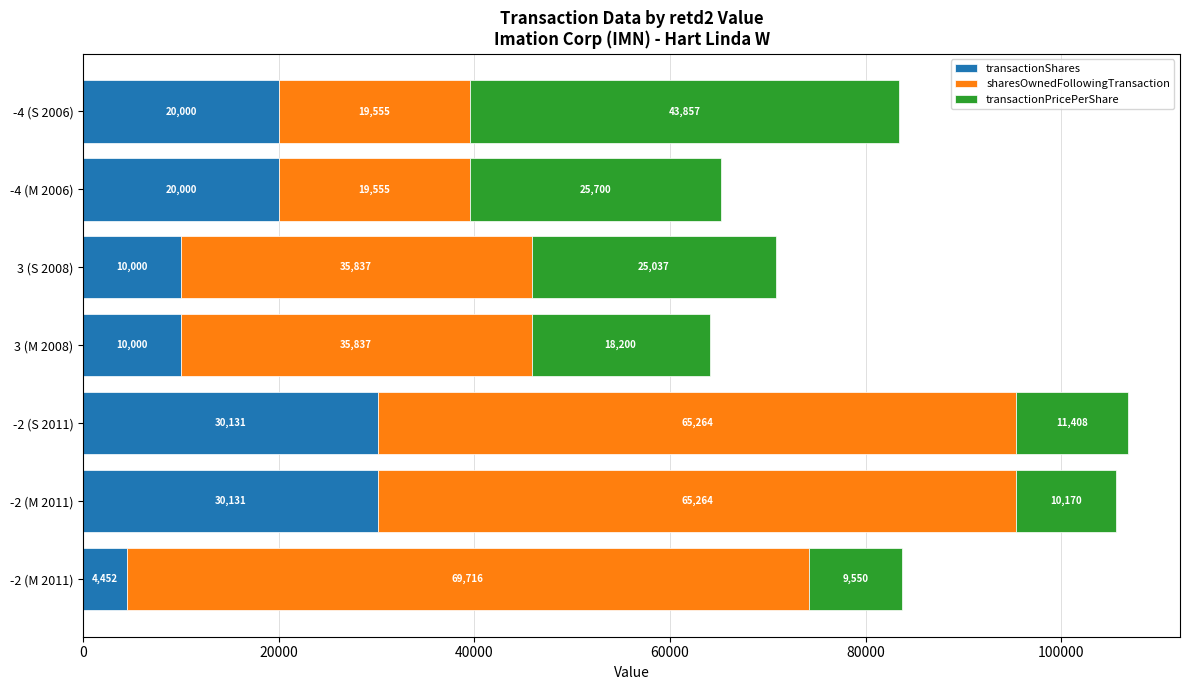

What are all the series names shown in the legend?

transactionShares, sharesOwnedFollowingTransaction, transactionPricePerShare